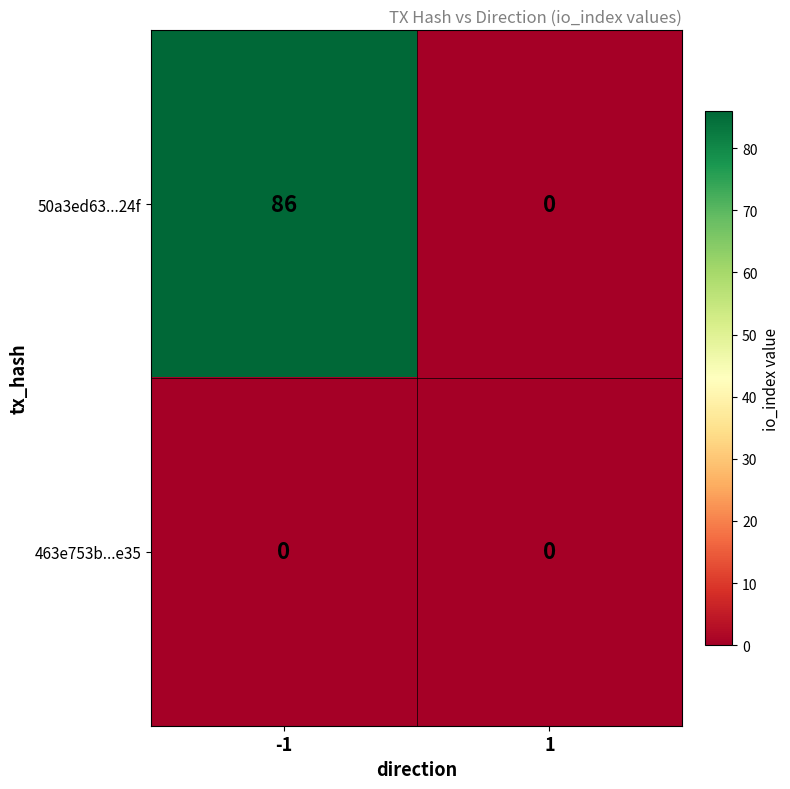

Which series has the largest total across all categories?

50a3ed63...24f